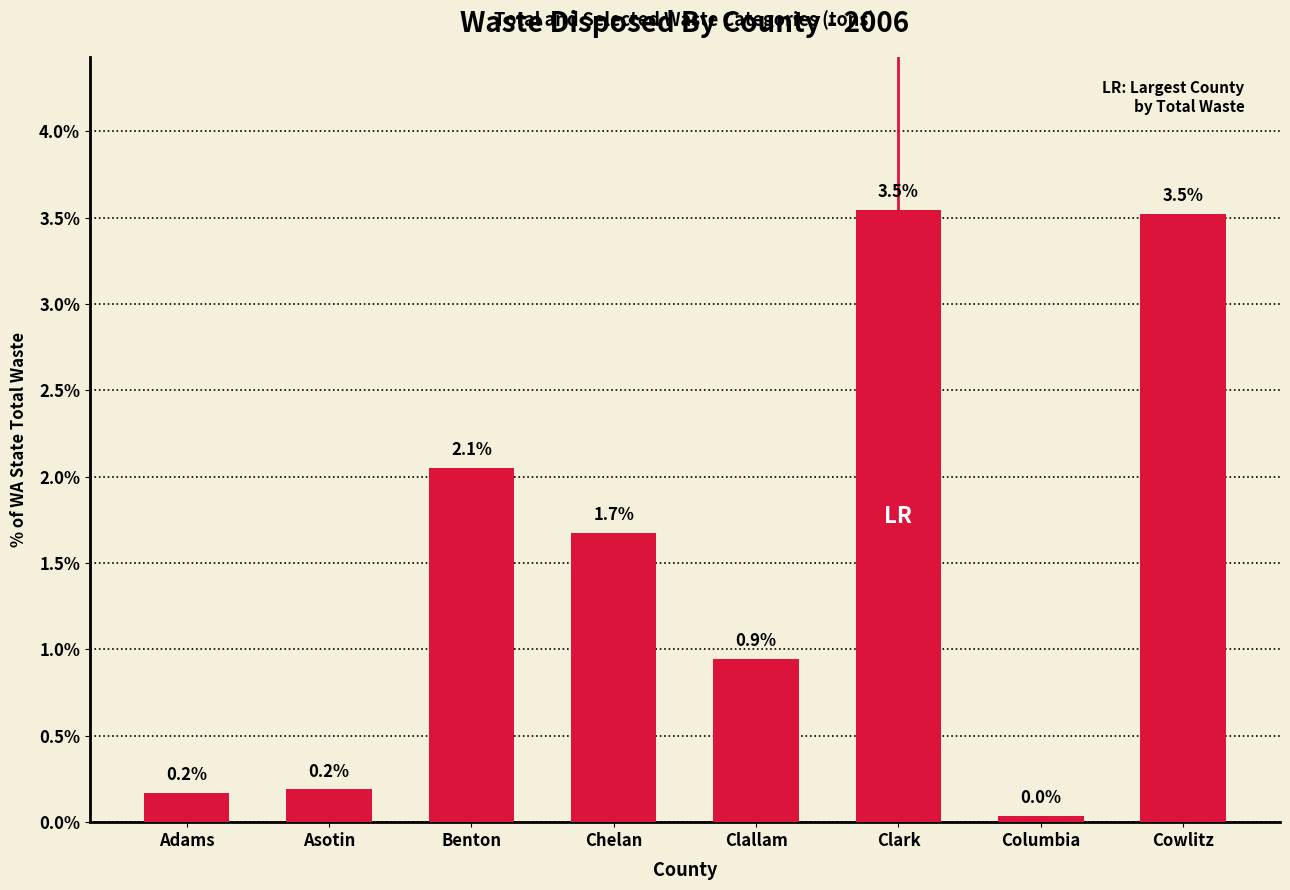

At which label is the value closest to 1?

Clallam